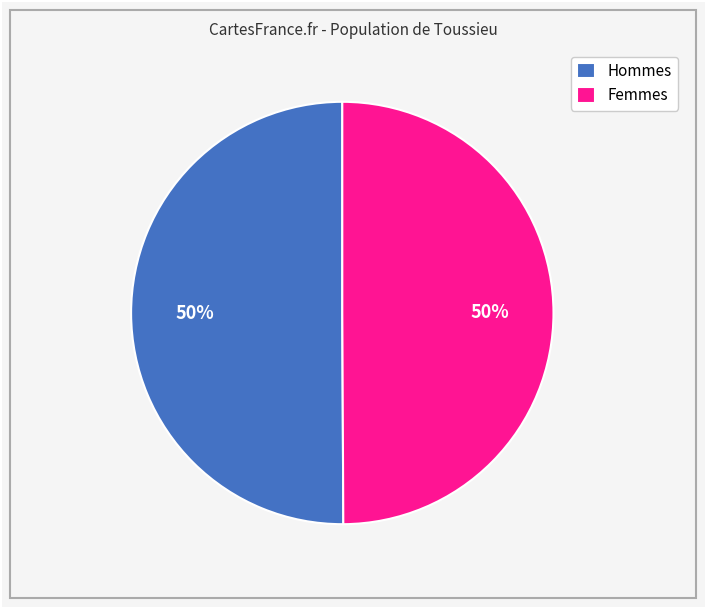

What is the ratio of the value at Hommes to the value at Femmes?

1.0